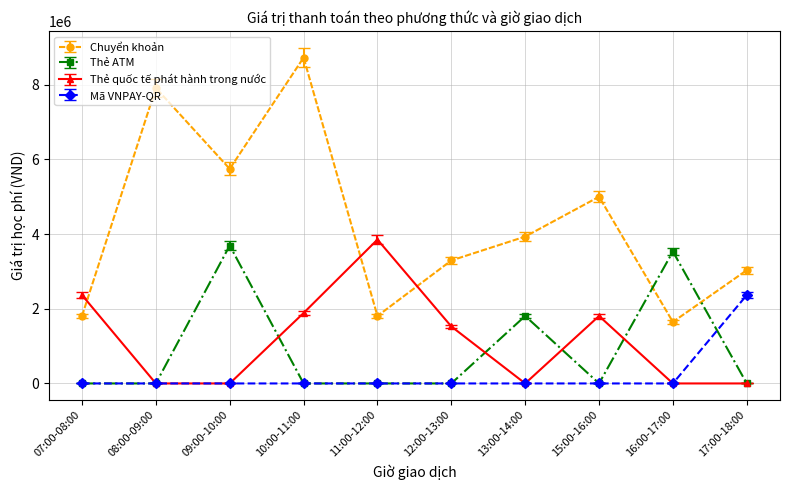

Count the number of categories in the chart.

10